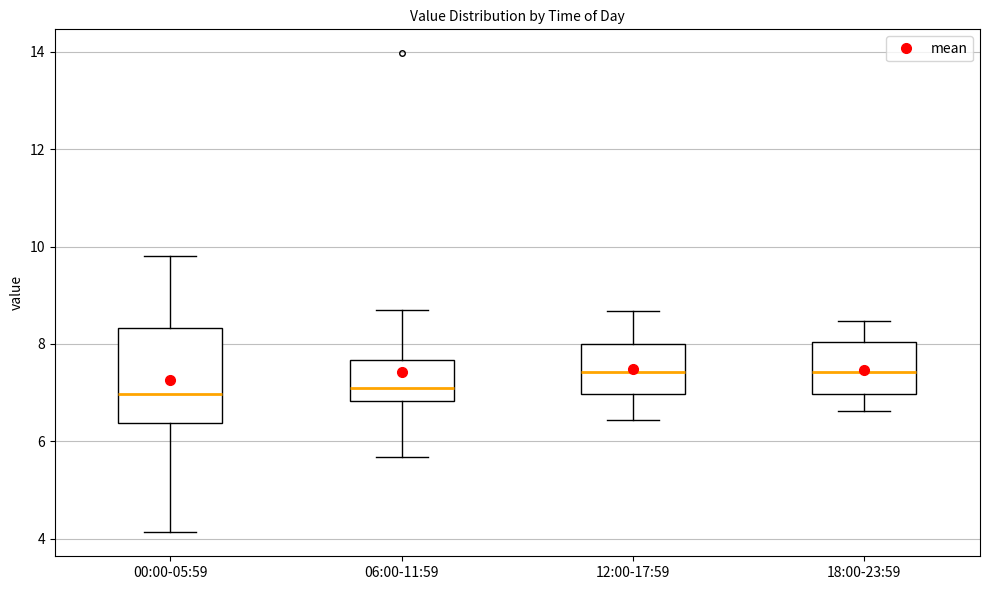

Reading left to right, read every box against the y-axis: the position of its median line, the range the box covers, and the ends of its whiskers. The values are not printed on the chart, so give them approximately, as read against the axis.

00:00-05:59: median 7.0, box 6.4 to 8.4, whiskers 4.2 to 9.8
06:00-11:59: median 7.2, box 6.8 to 7.6, whiskers 5.6 to 8.8
12:00-17:59: median 7.4, box 7.0 to 8.0, whiskers 6.4 to 8.6
18:00-23:59: median 7.4, box 7.0 to 8.0, whiskers 6.6 to 8.4